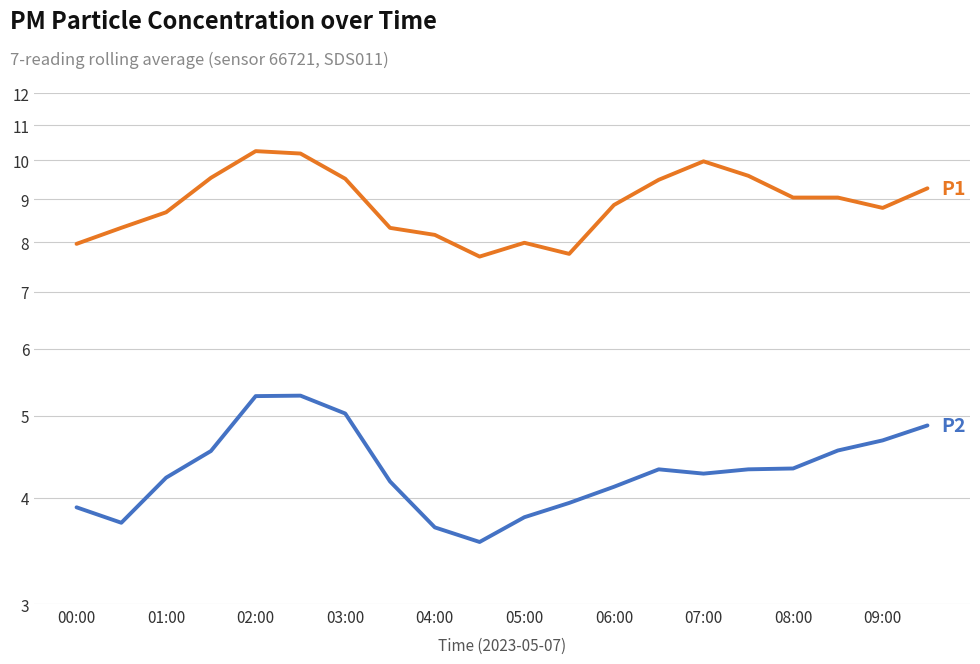

Rank the series by their maximum value, from highest to lowest.

P1, P2